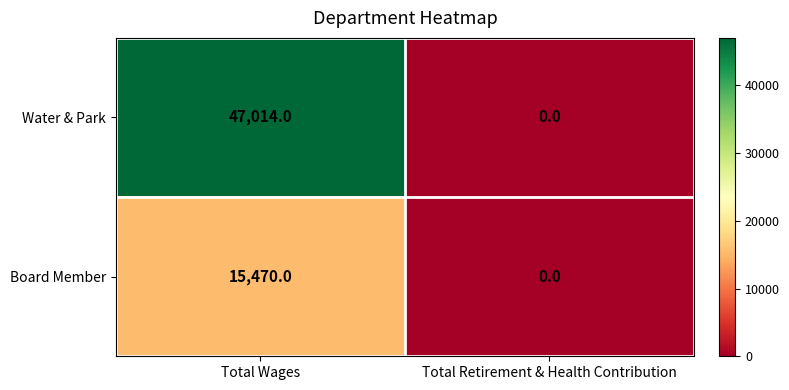

Reading right to left, transcribe all the data shown in this chart.

Water & Park: Total Retirement & Health Contribution=0	Total Wages=47014
Board Member: Total Retirement & Health Contribution=0	Total Wages=15470